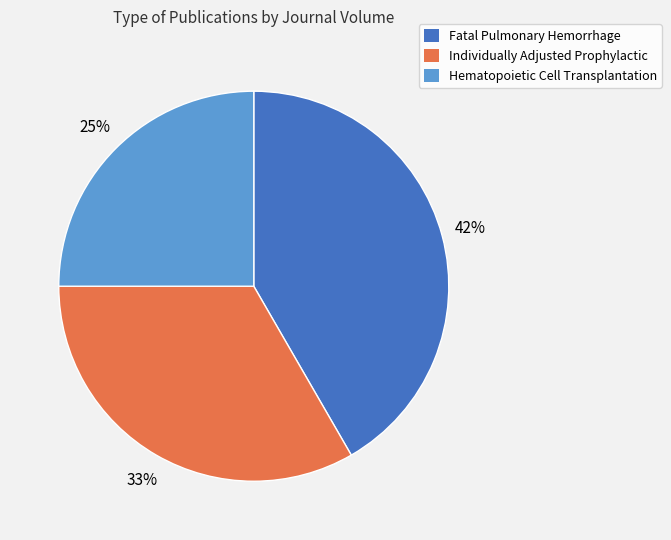

To the nearest percent, what percentage of the pie is Hematopoietic Cell Transplantation?

25%